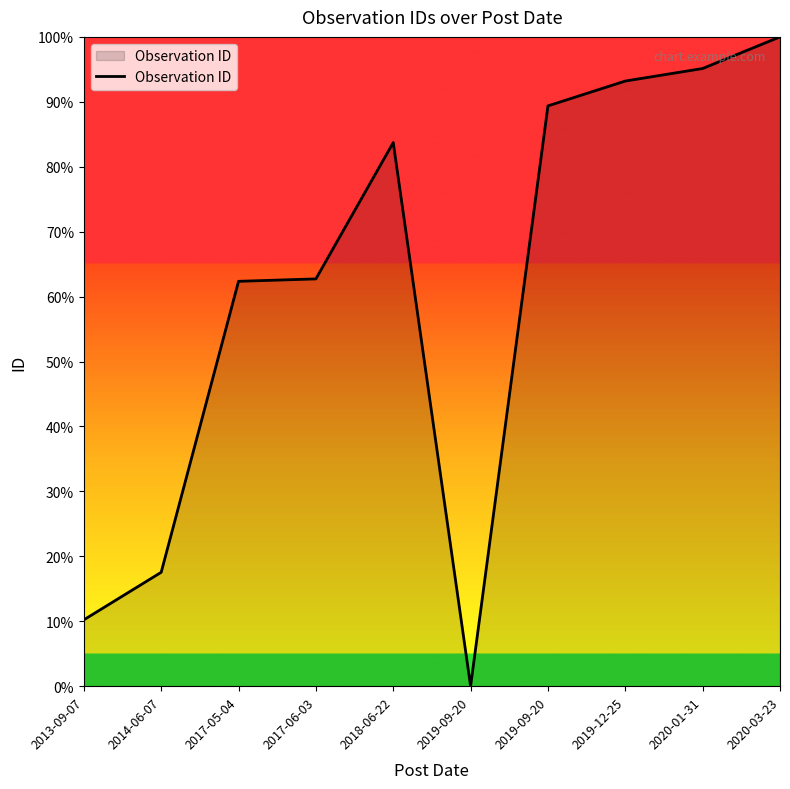

Which has a higher value, 2014-06-07 or 2020-03-23?

2020-03-23